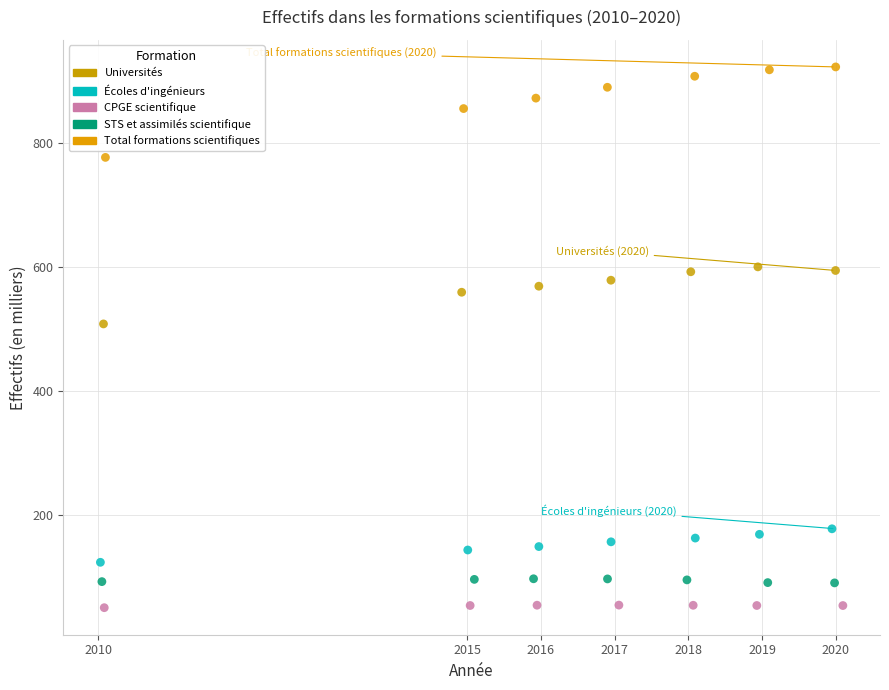

Which series contains the highest Y value?

Total formations scientifiques